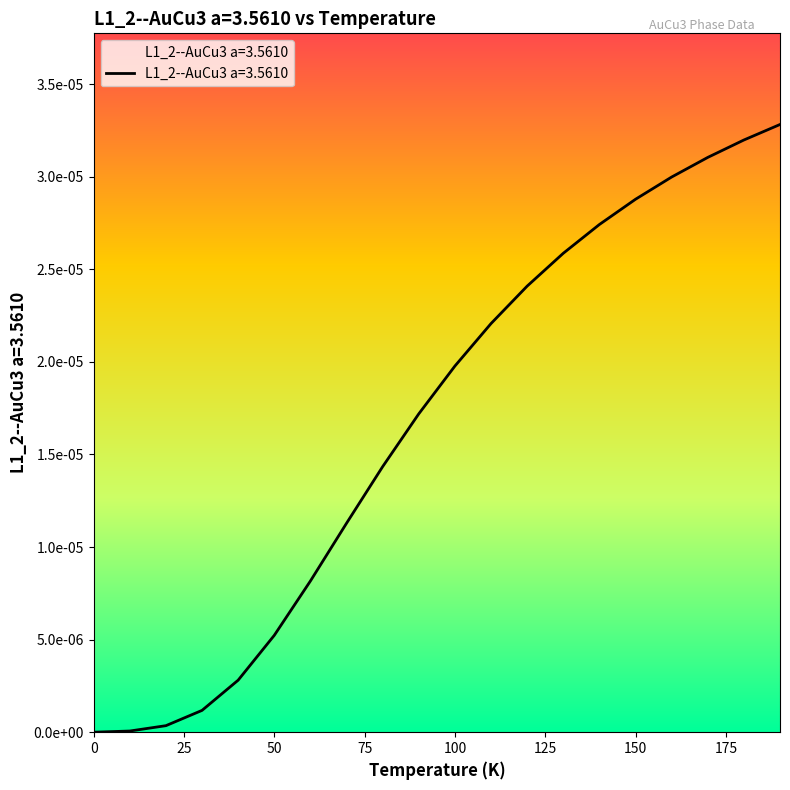

Is this an area chart (filled region under the line)?

Yes